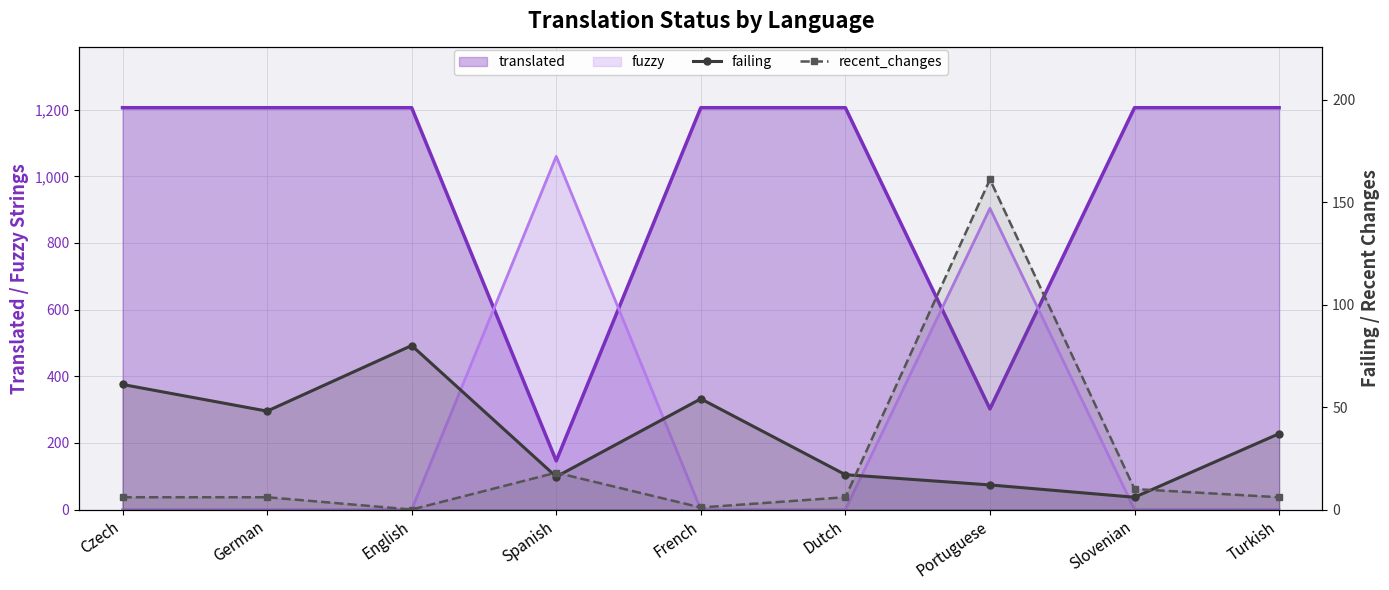

How many categories are shown in the chart?

9